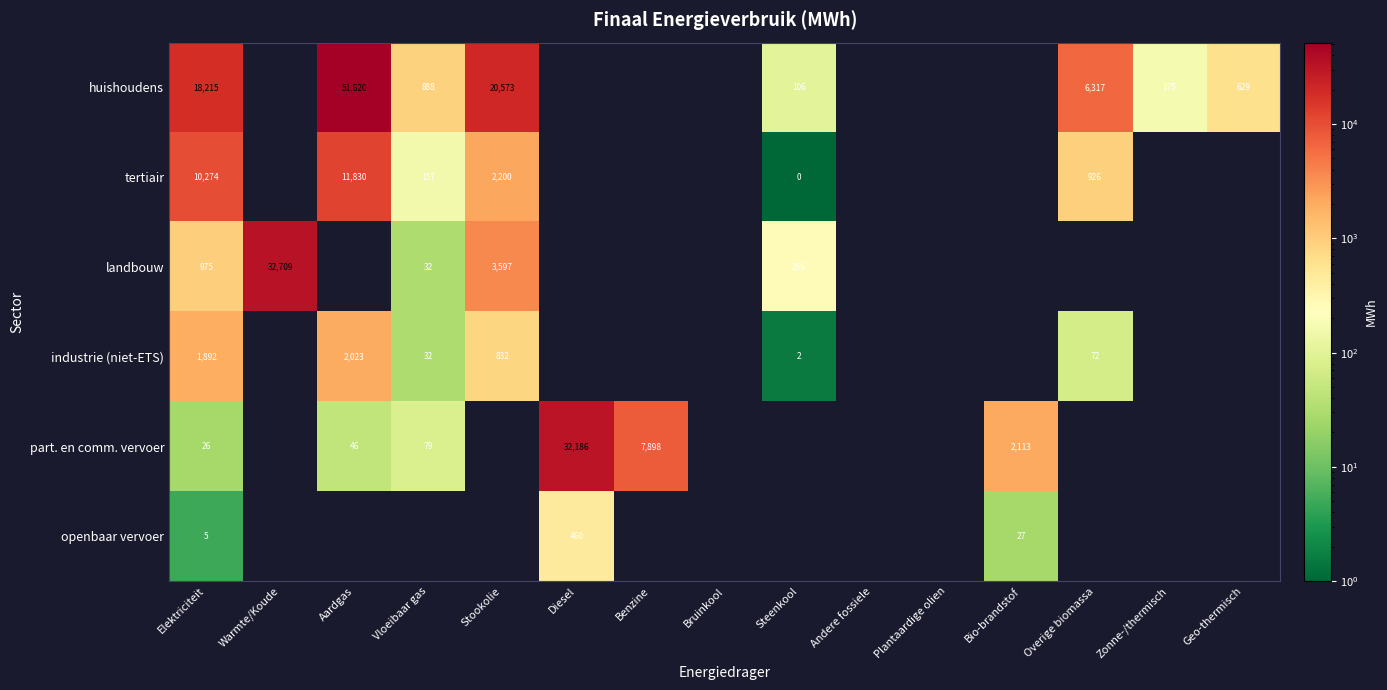

At how many categories does at least one series exceed 17923?

5